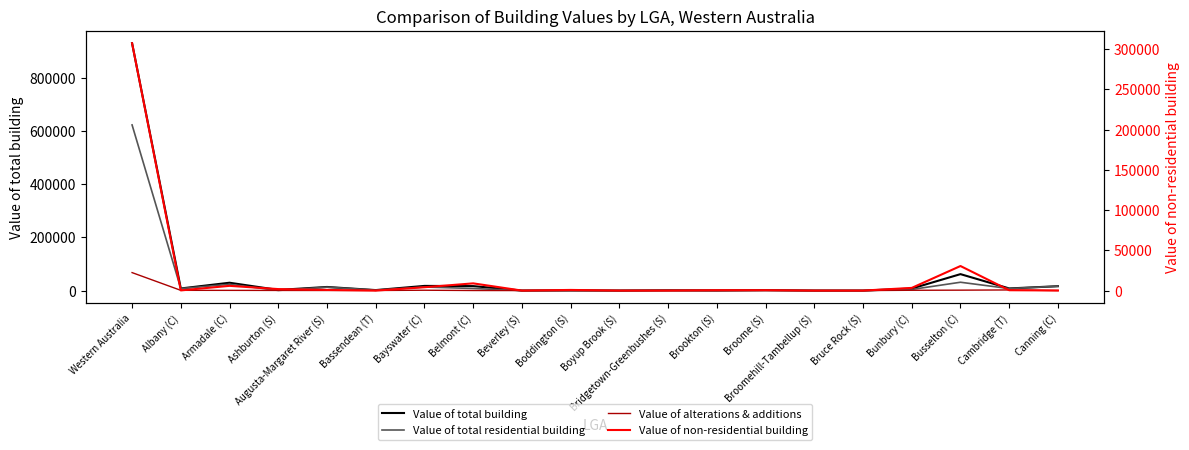

Is the value of Value of total residential building at Albany (C) greater than the value of Value of alterations & additions at Bridgetown-Greenbushes (S)?

Yes